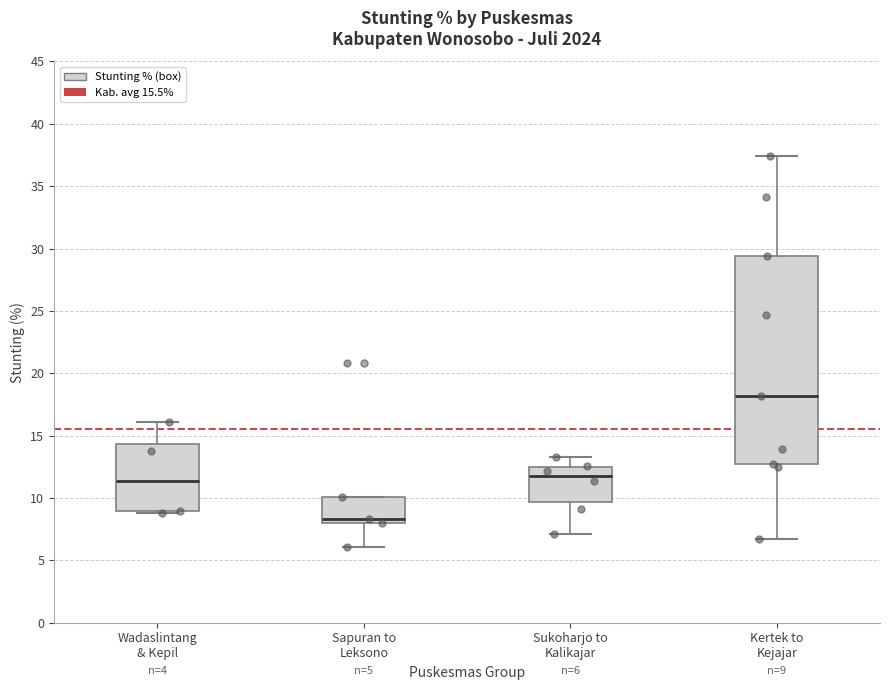

Comparing the boxes themselves (not the whiskers), which one is the tallest?

Kertek to Kejajar